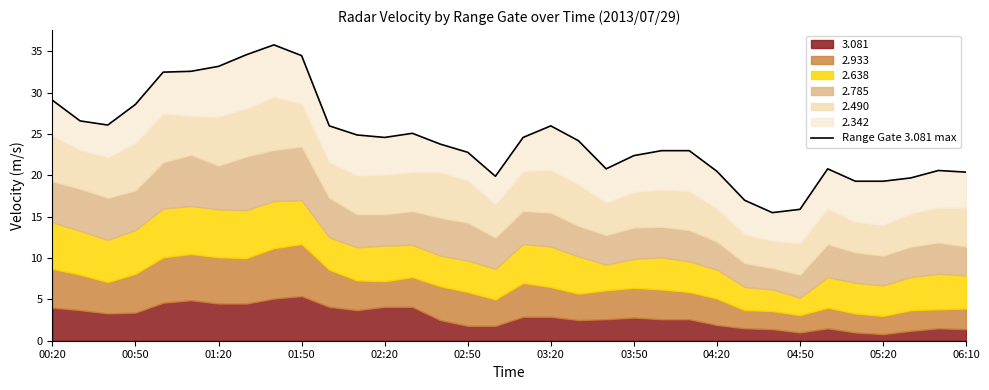

What is the average value?

24.5